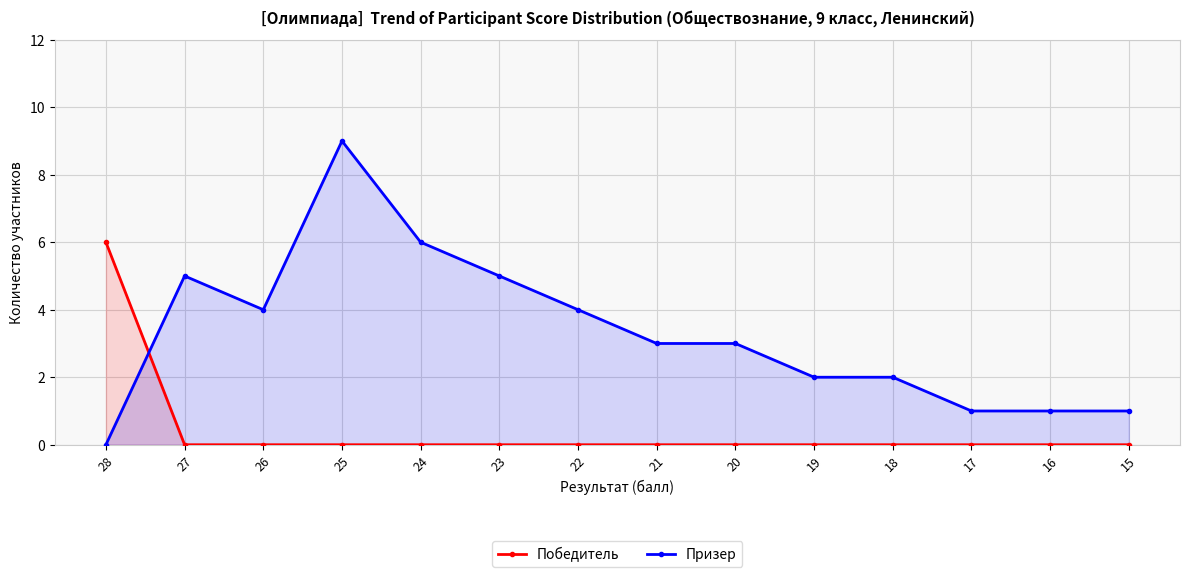

List the labels in order of Призер value, largest first.

25, 24, 27, 23, 26, 22, 21, 20, 19, 18, 17, 16, 15, 28